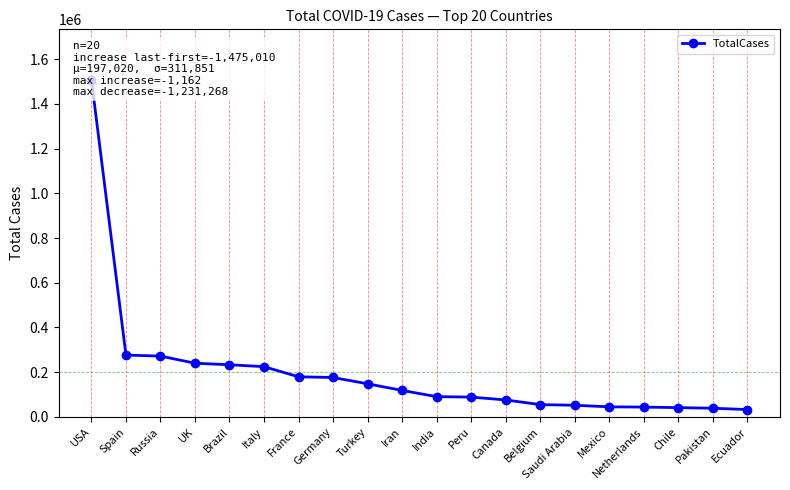

Between Netherlands and Ecuador, which is larger?

Netherlands